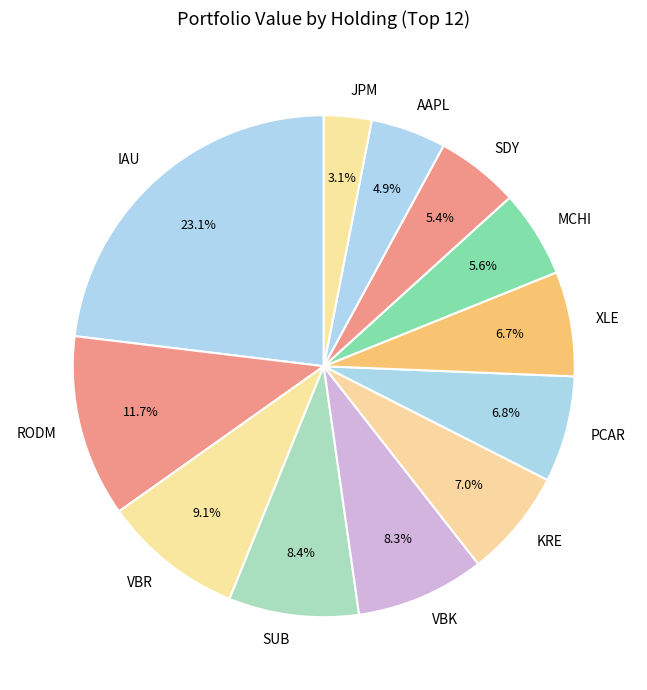

To the nearest percent, what portion does SDY represent?

5%